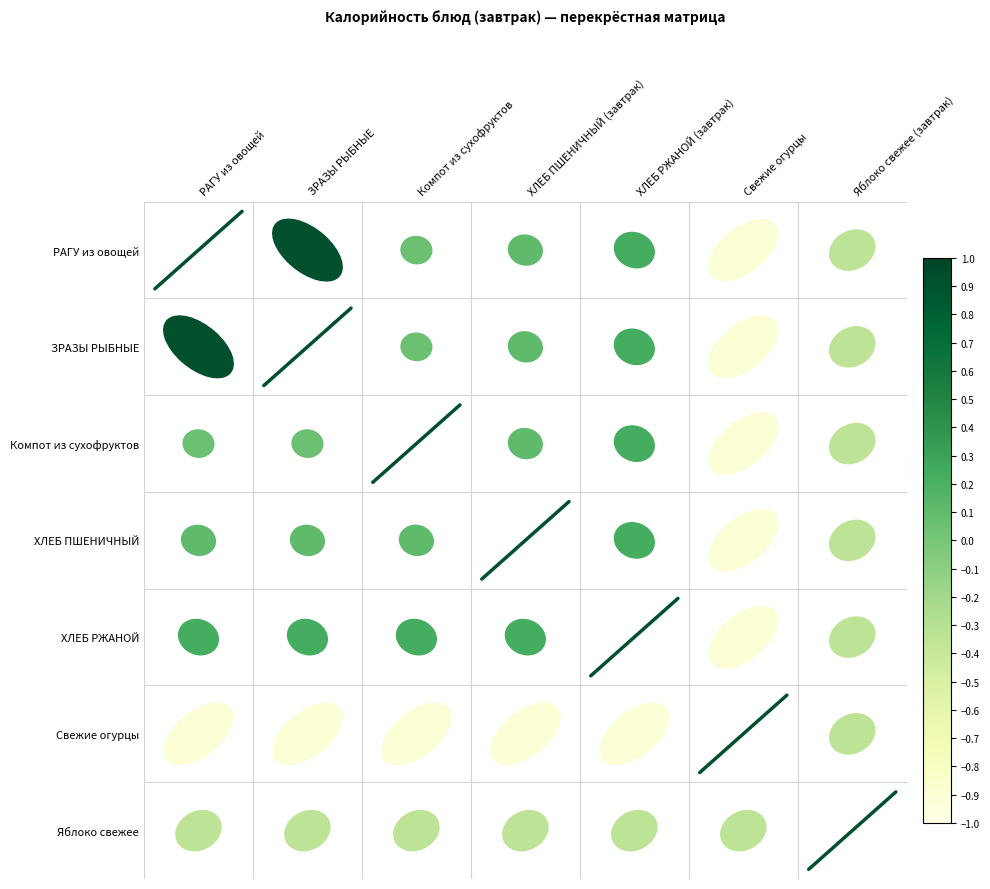

What is the sum of all diag_1 values?

2.0